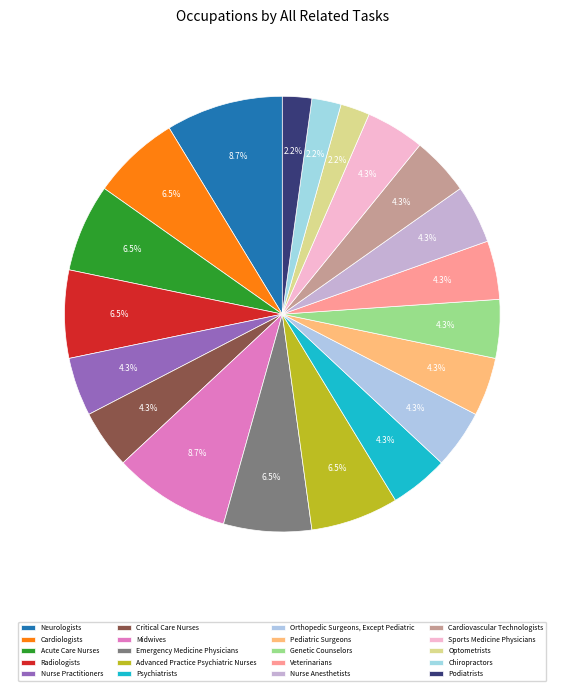

To the nearest percent, what is the combined percentage of Emergency Medicine Physicians and Sports Medicine Physicians?

11%